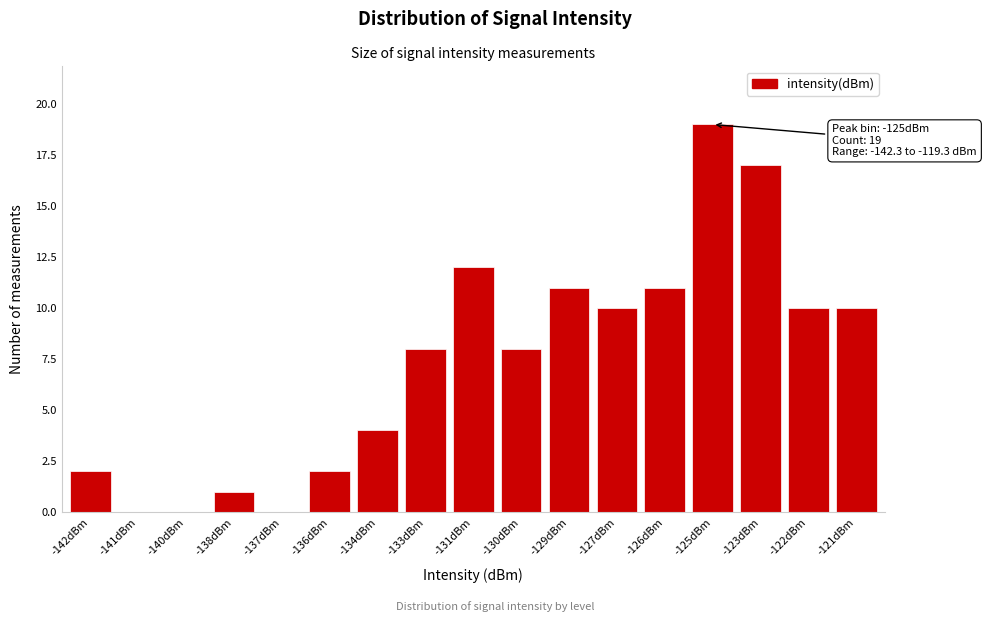

Reading right to left, extract all data points from this chart.

-121dBm=10	-122dBm=10	-123dBm=17	-125dBm=19	-126dBm=11	-127dBm=10	-129dBm=11	-130dBm=8	-131dBm=12	-133dBm=8	-134dBm=4	-136dBm=2	-137dBm=0	-138dBm=1	-140dBm=0	-141dBm=0	-142dBm=2